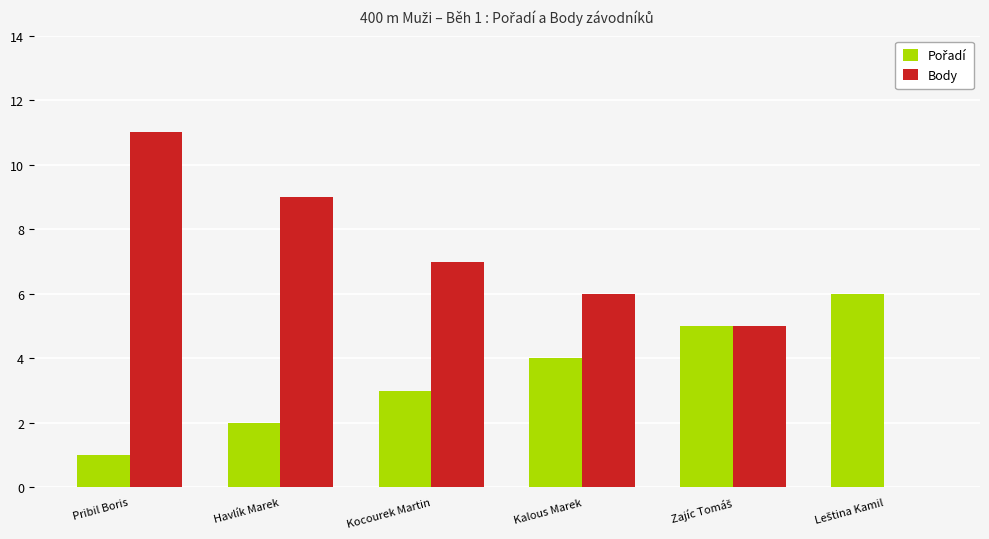

At which category is the sum across all series the highest?

Pribil Boris